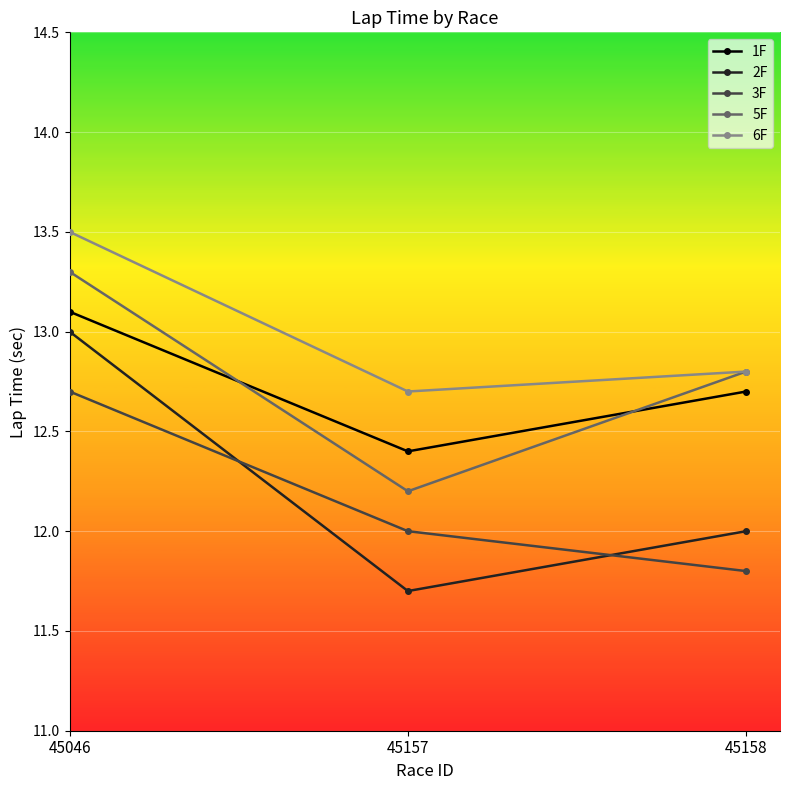

The 6F series shows 12.8 at 45158. True or false?

True